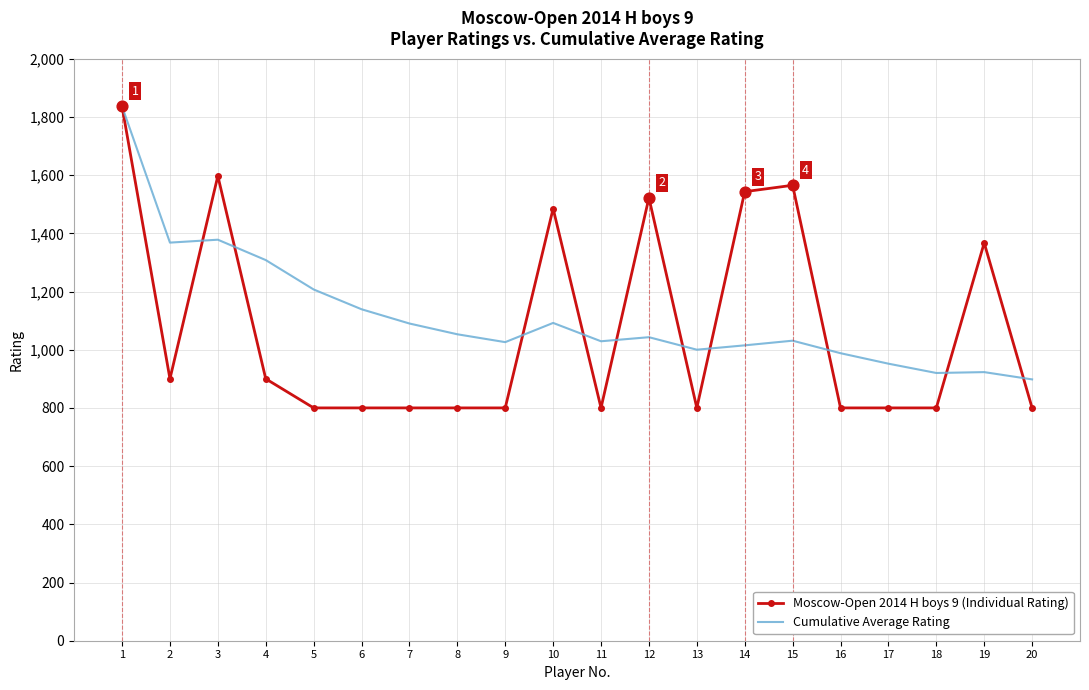

Is the value of Moscow-Open 2014 H boys 9 (Individual Rating) at 3 greater than the value of Cumulative Average Rating at 3?

Yes